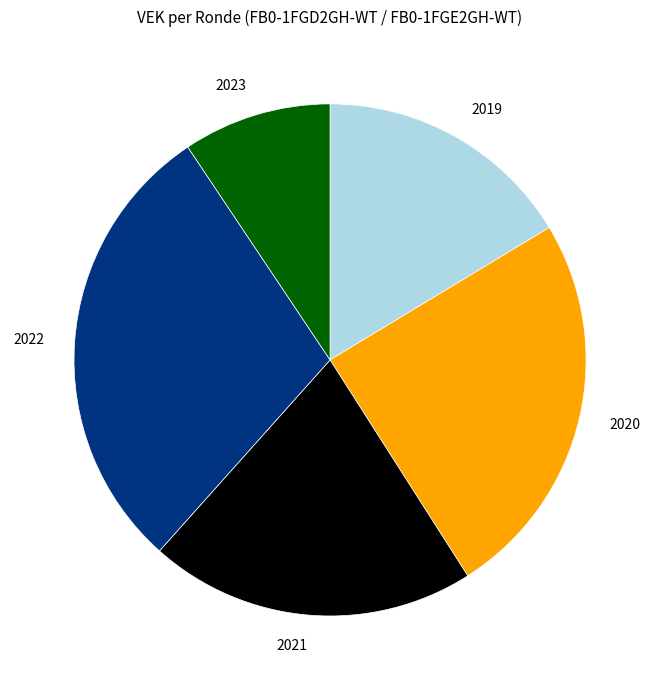

Approximately how many times larger is the value at 2020 compared to 2022?

0.8